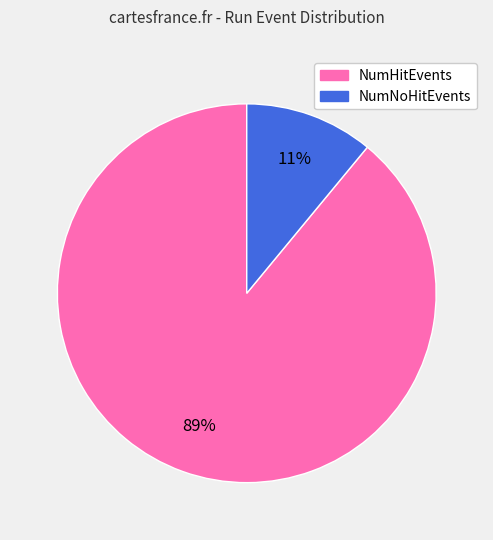

How many segments does this pie chart have?

2